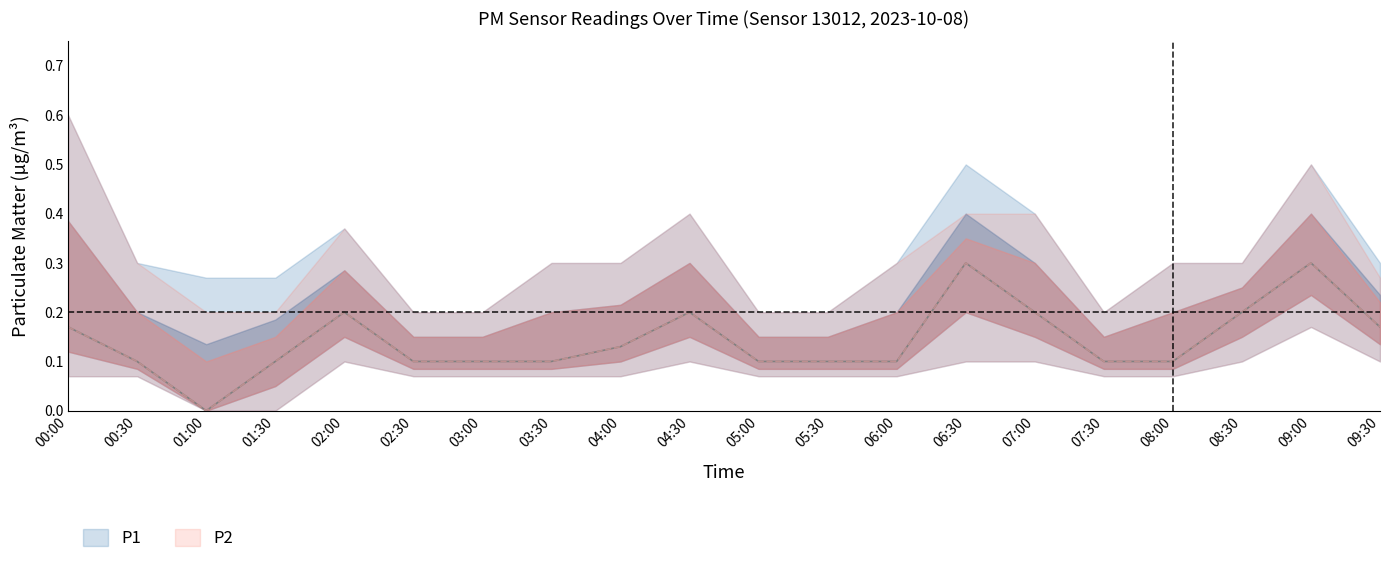

Which has a higher value, 06:30 or 01:00?

06:30